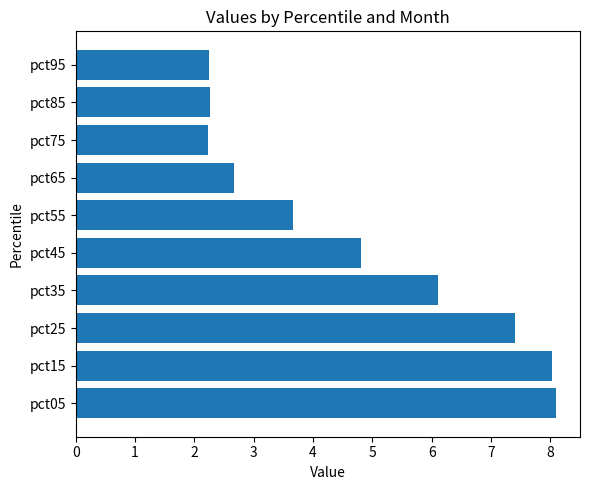

Where is the data nearest to the value 5?

pct45